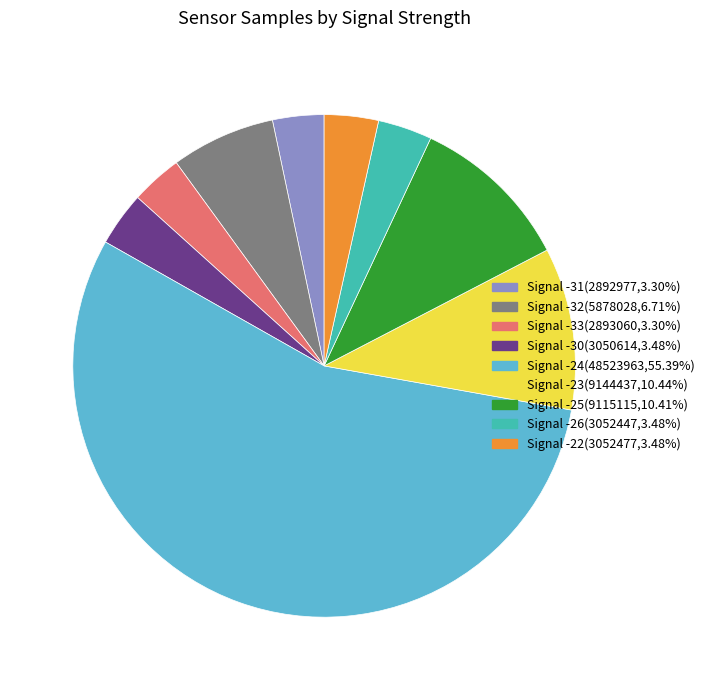

Which category has the biggest portion of the pie?

Signal -24